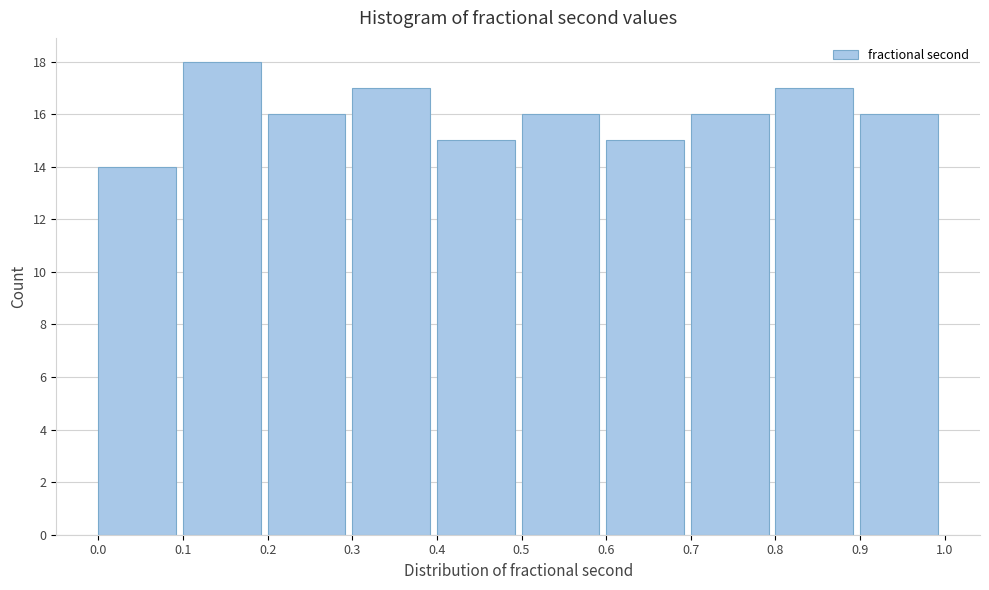

Reading left to right, list every bar in this chart as the range it spans on the x-axis followed by its height. The values are not printed on the chart, so give them approximately, as read against the axis.

0.0 to 0.1: 14
0.1 to 0.2: 18
0.2 to 0.3: 16
0.3 to 0.4: 17
0.4 to 0.5: 15
0.5 to 0.6: 16
0.6 to 0.7: 15
0.7 to 0.8: 16
0.8 to 0.9: 17
0.9 to 1.0: 16